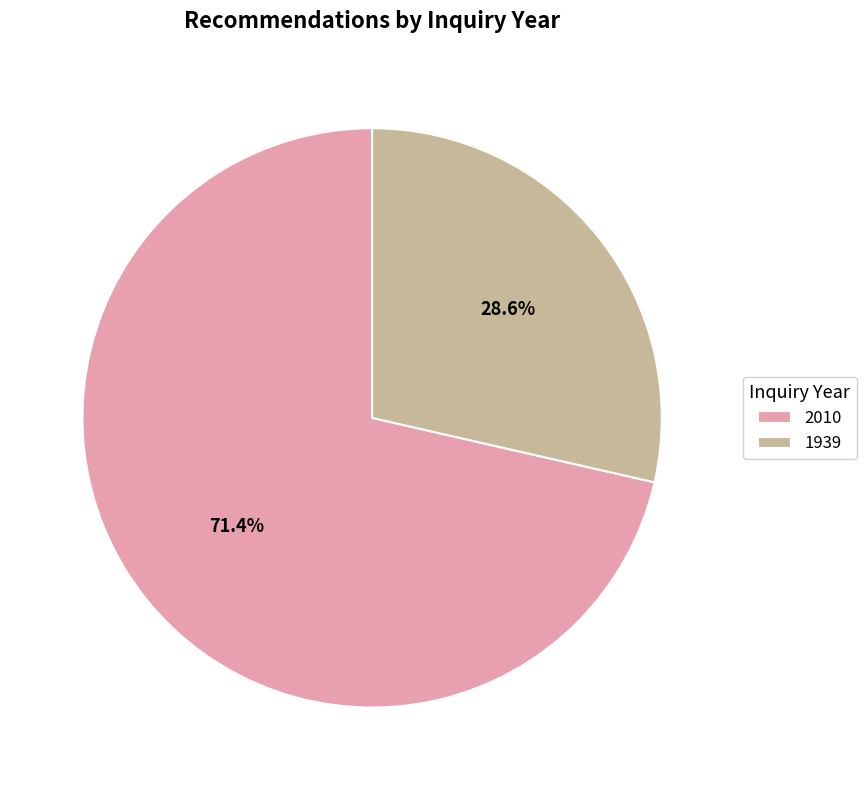

Rank the categories by value from highest to lowest.

2010, 1939